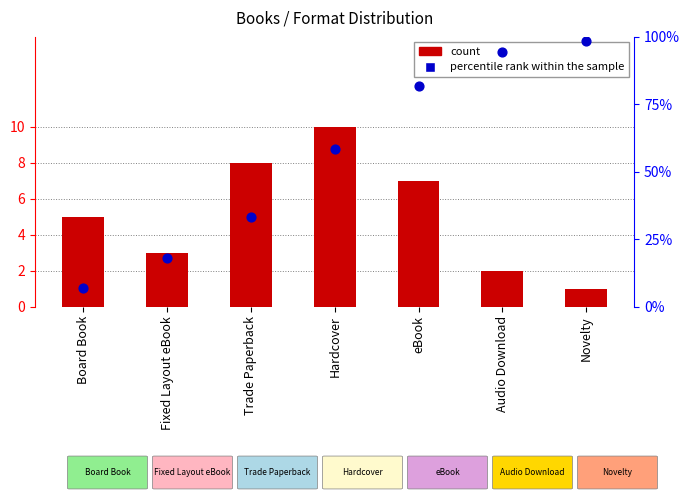

What is the total value across all series at eBook?

88.9